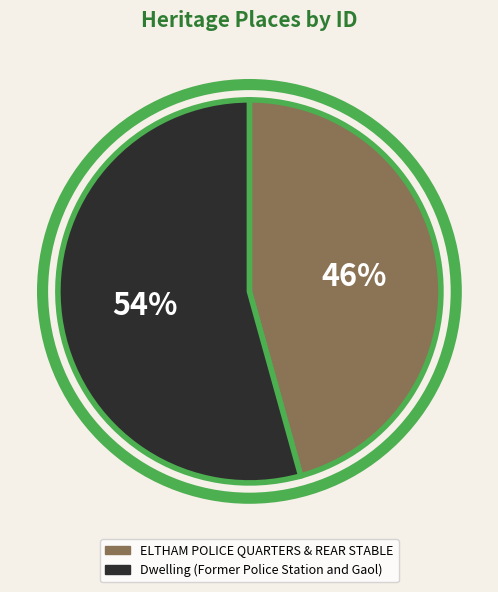

Approximately how many times larger is the value at Dwelling (Former Police Station and Gaol) compared to ELTHAM POLICE QUARTERS & REAR STABLE?

1.2